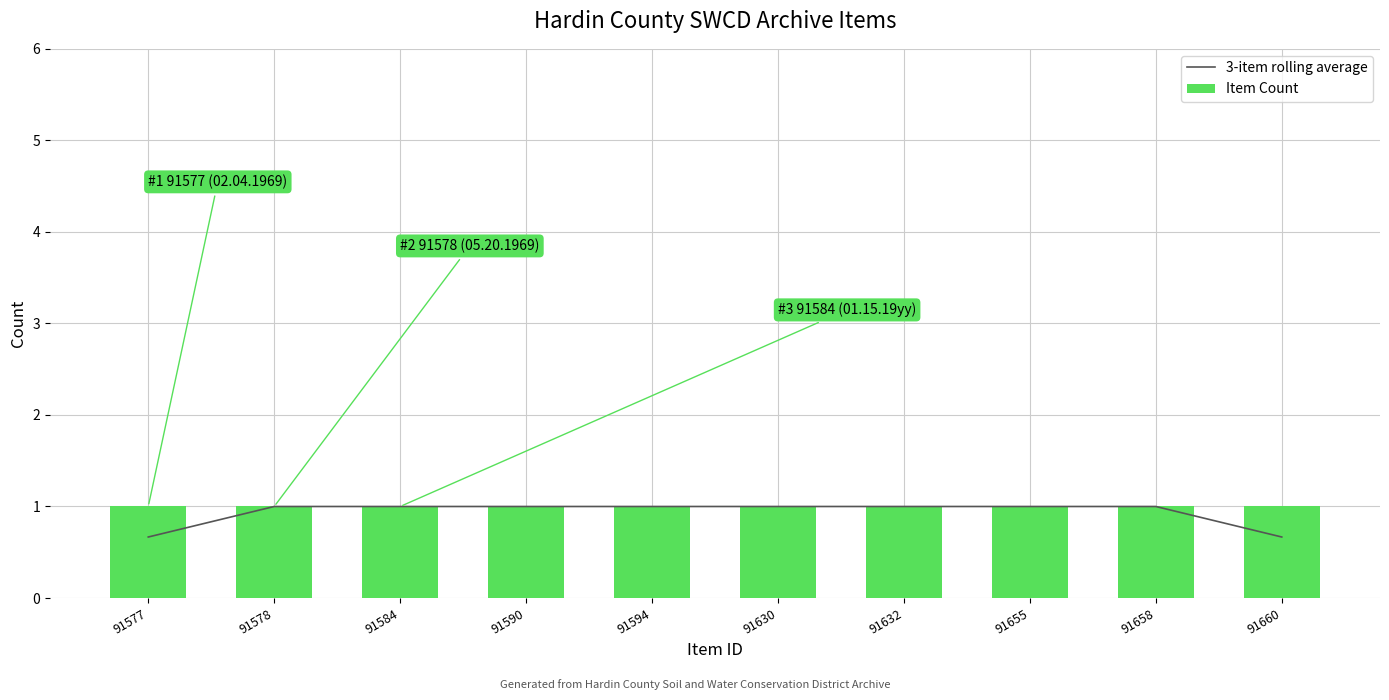

What is the value of the Item Count bar at the 8th from the left?

1.0